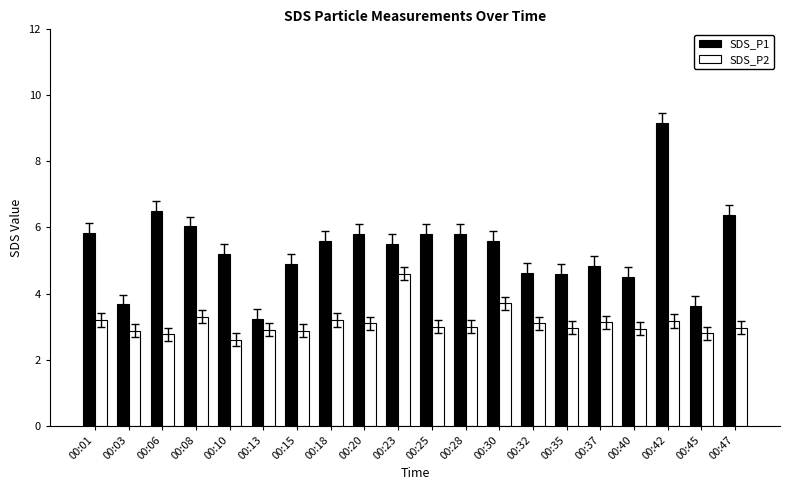

How many categories are shown in the chart?

20